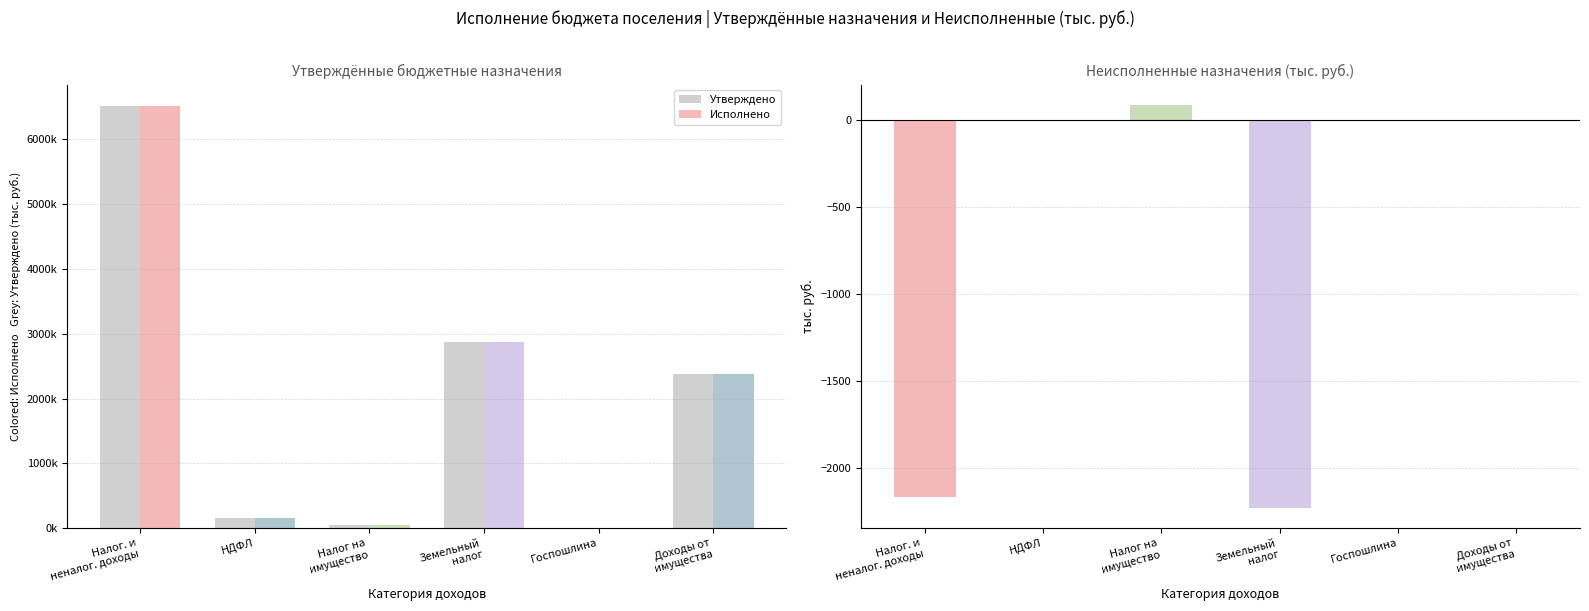

True or false: Утверждено has a value of 48453.5 at Налог на имущество.

True